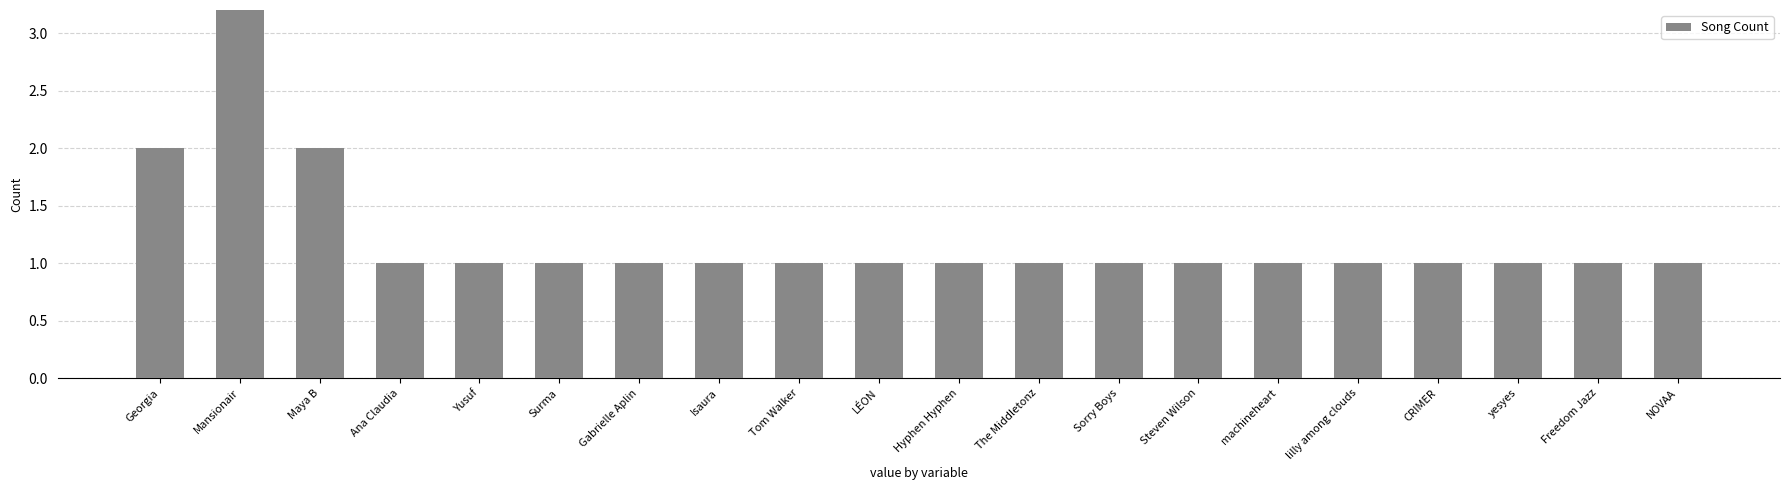

True or false: the data shows 2 at Gabrielle Aplin.

False